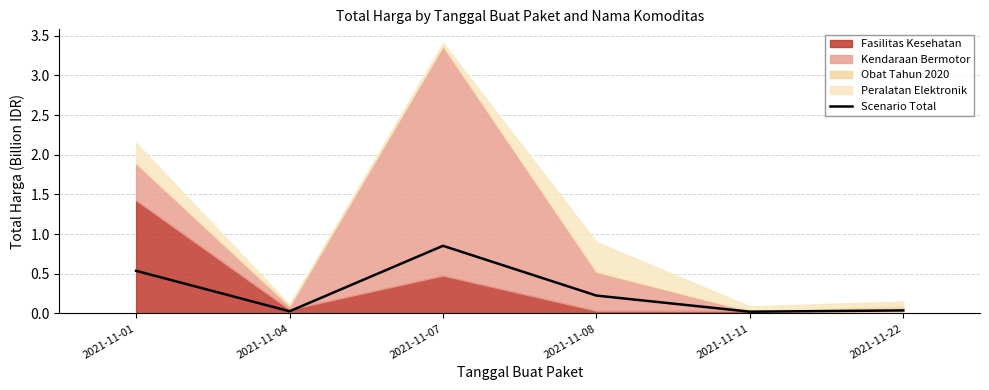

How many points are higher than both their immediate neighbors (excluding endpoints)?

1